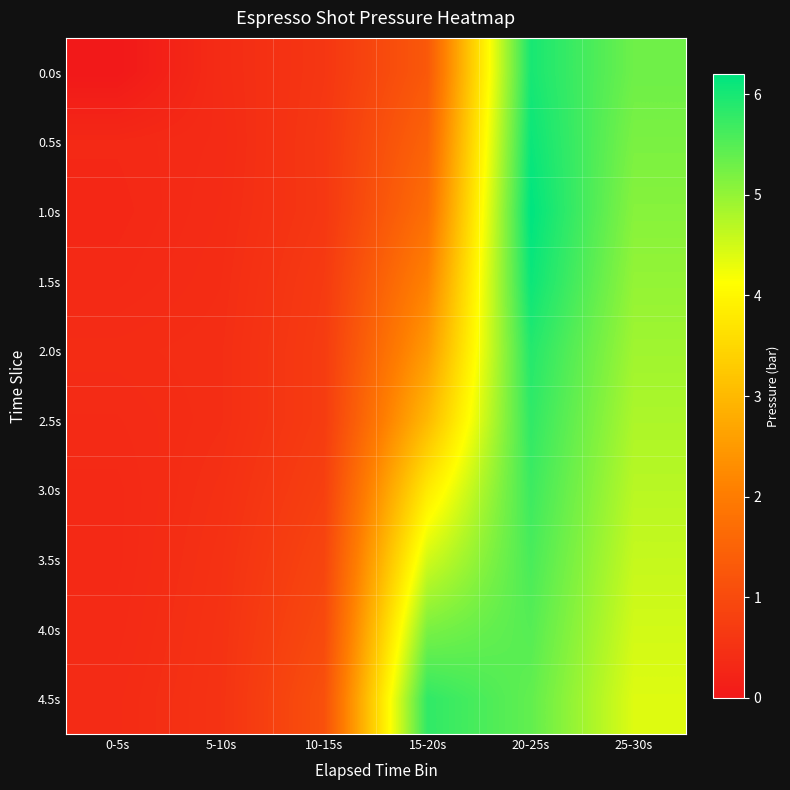

Rank the series at 25-30s from lowest to highest value.

4.5s, 4.0s, 3.5s, 3.0s, 2.5s, 2.0s, 1.5s, 1.0s, 0.5s, 0.0s